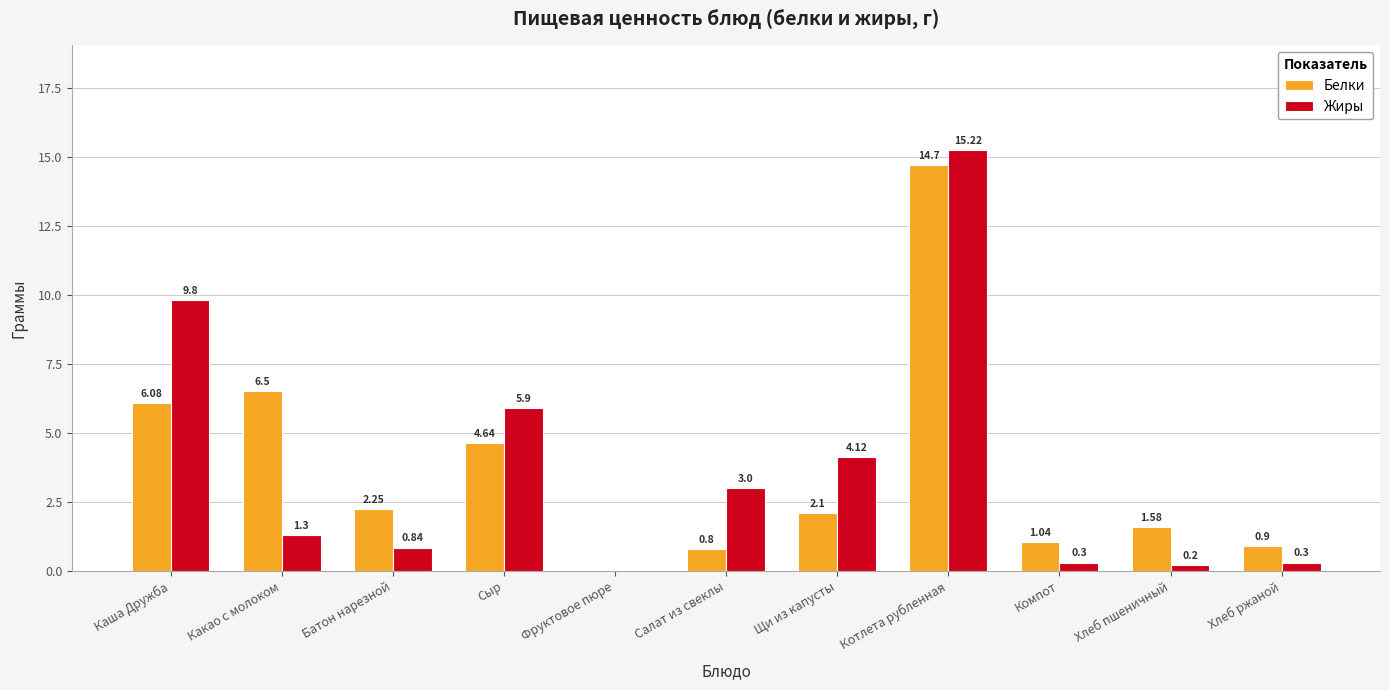

At which label is Жиры closest to 7?

Сыр